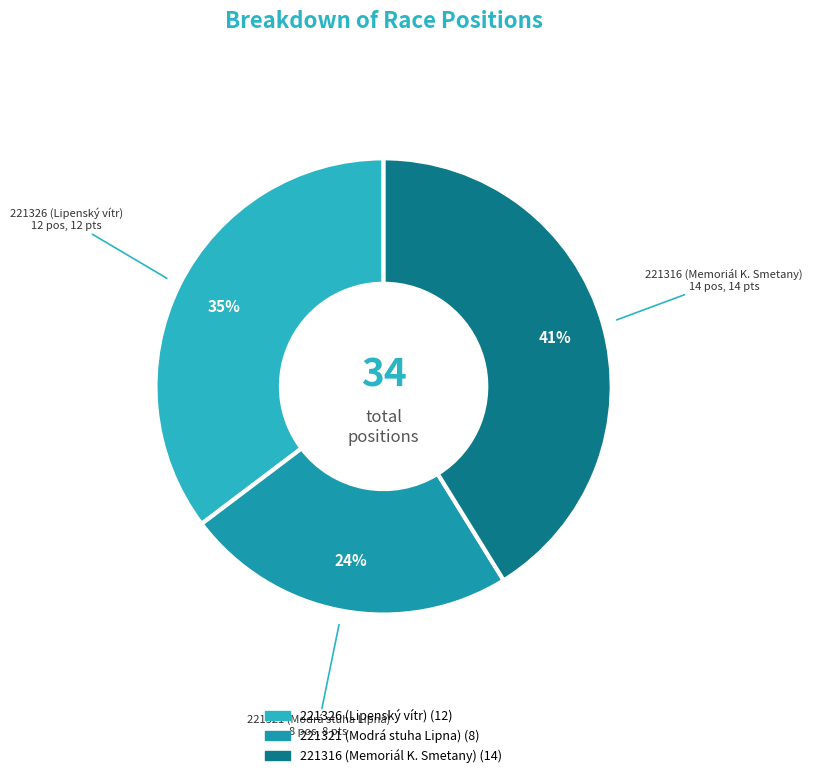

Between 221316 (Memoriál K. Smetany) and 221321 (Modrá stuha Lipna), which is larger?

221316 (Memoriál K. Smetany)